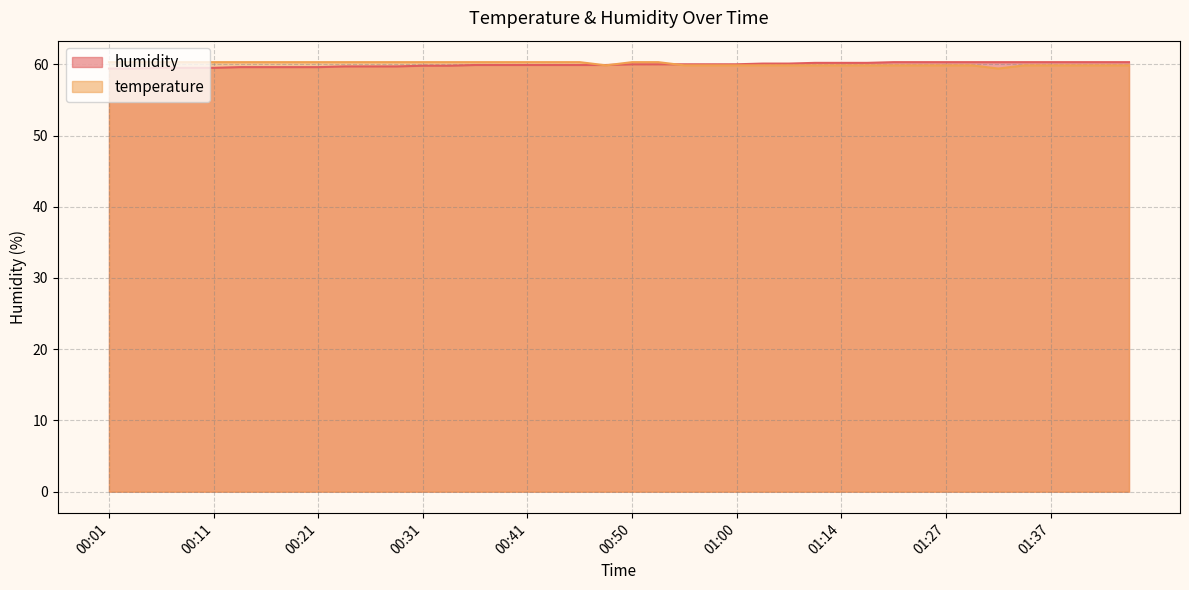

How many temperature values are between 59 and 60?

19